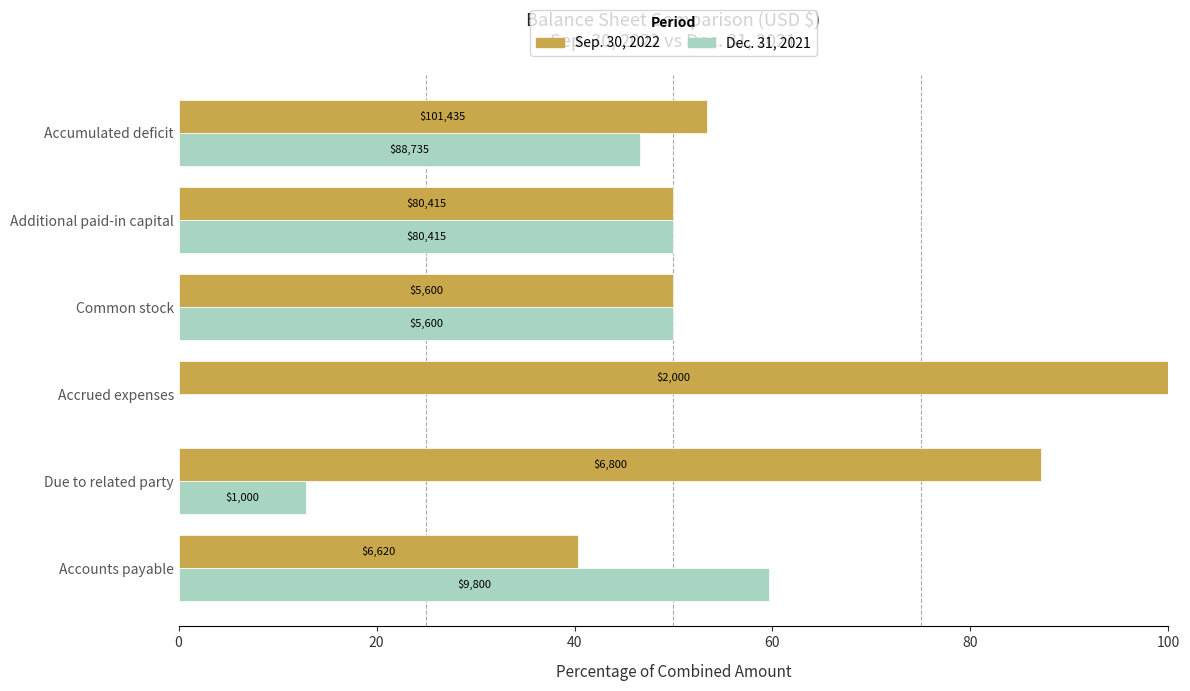

Reading right to left, list all the values displayed in this chart.

Sep. 30, 2022: 53.3	50.0	50.0	100.0	87.2	40.3
Dec. 31, 2021: 46.7	50.0	50.0	0.0	12.8	59.7